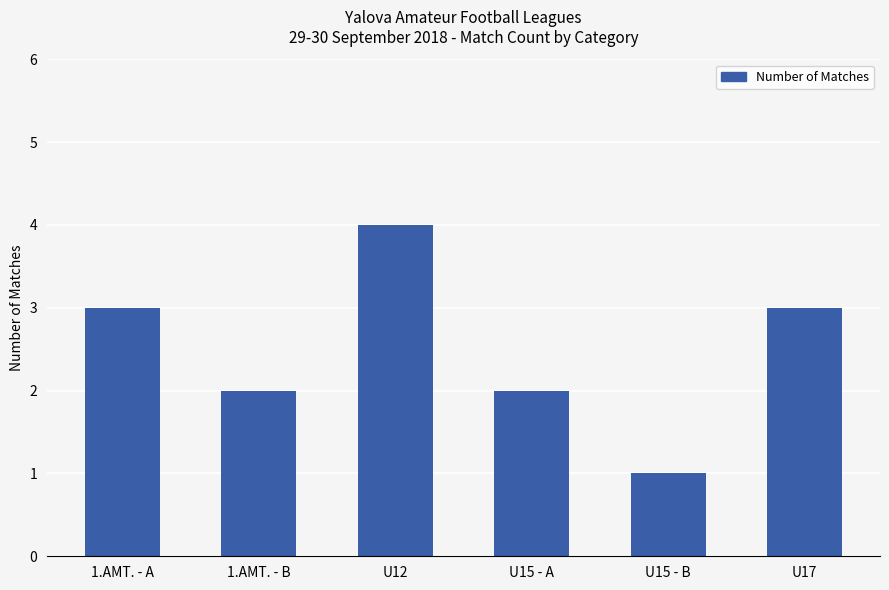

True or false: the data shows 4 at U12.

True